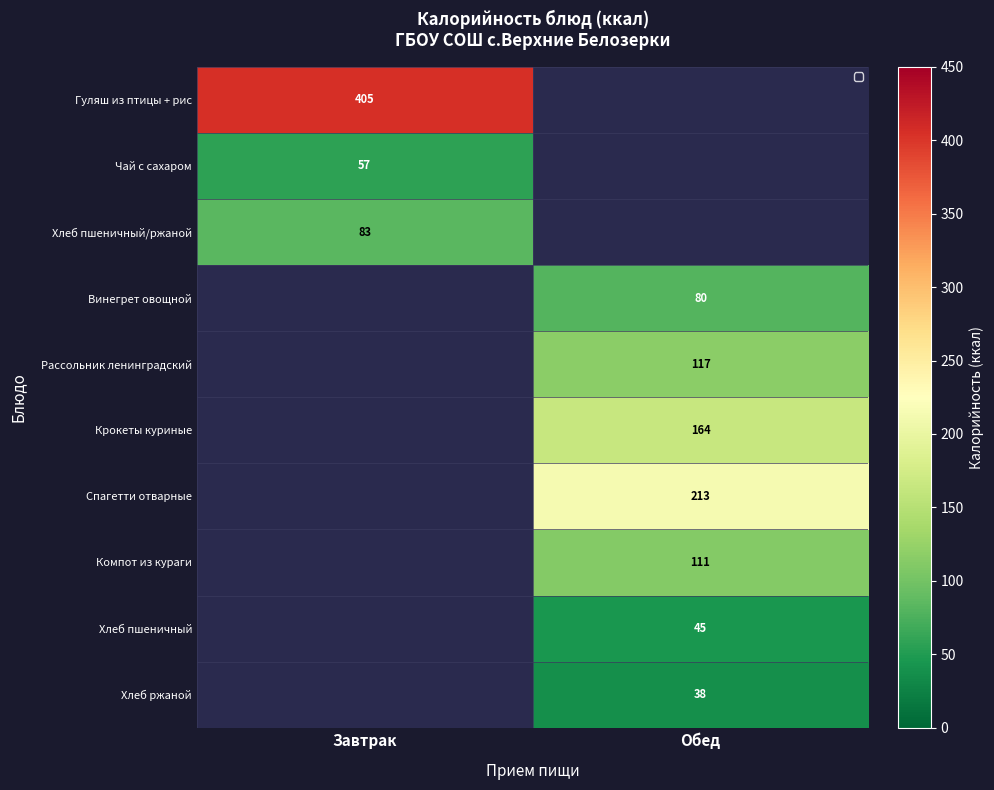

Is the value of Гуляш из птицы + рис at Завтрак greater than the value of Чай с сахаром at Завтрак?

Yes